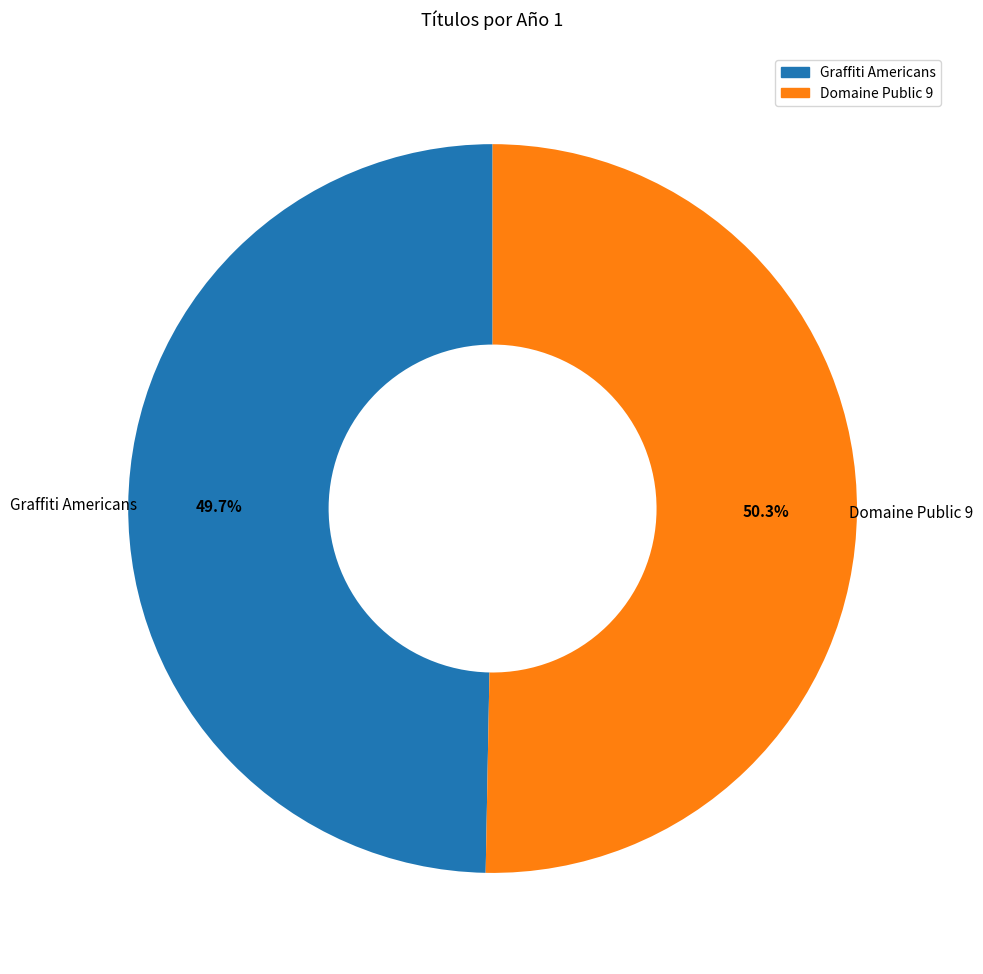

Combined, do Domaine Public 9 and Graffiti Americans account for over 50%?

Yes